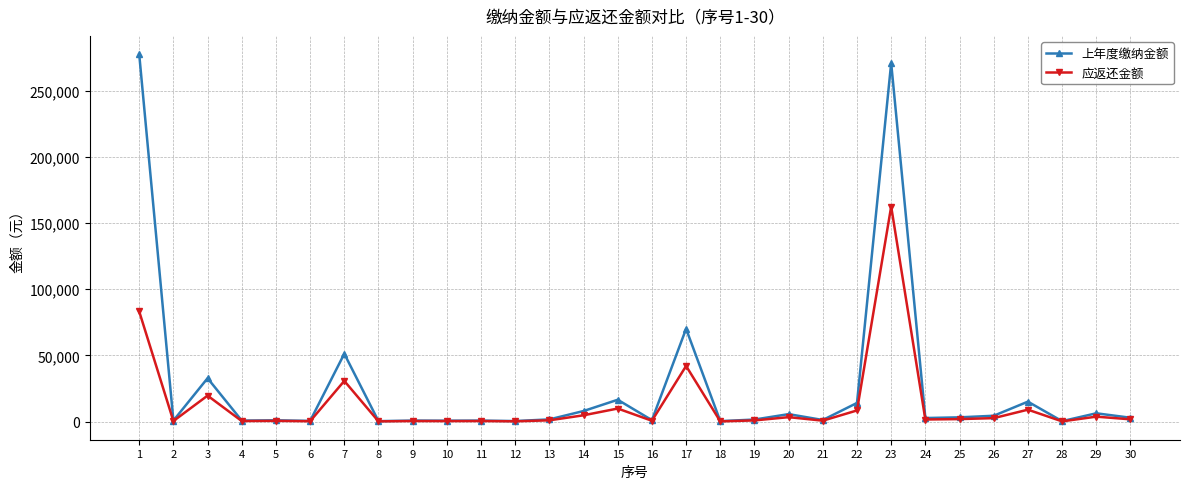

True or false: 上年度缴纳金额 has more than 2 points higher than both neighbors.

True